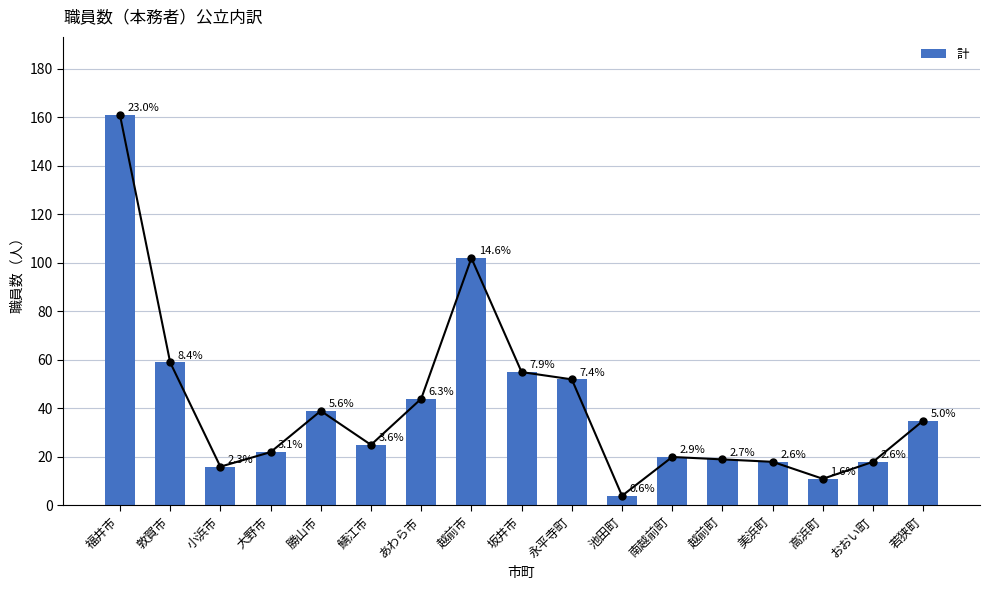

List the labels in order of value, largest first.

福井市, 越前市, 敦賀市, 坂井市, 永平寺町, あわら市, 勝山市, 若狭町, 鯖江市, 大野市, 南越前町, 越前町, 美浜町, おおい町, 小浜市, 高浜町, 池田町